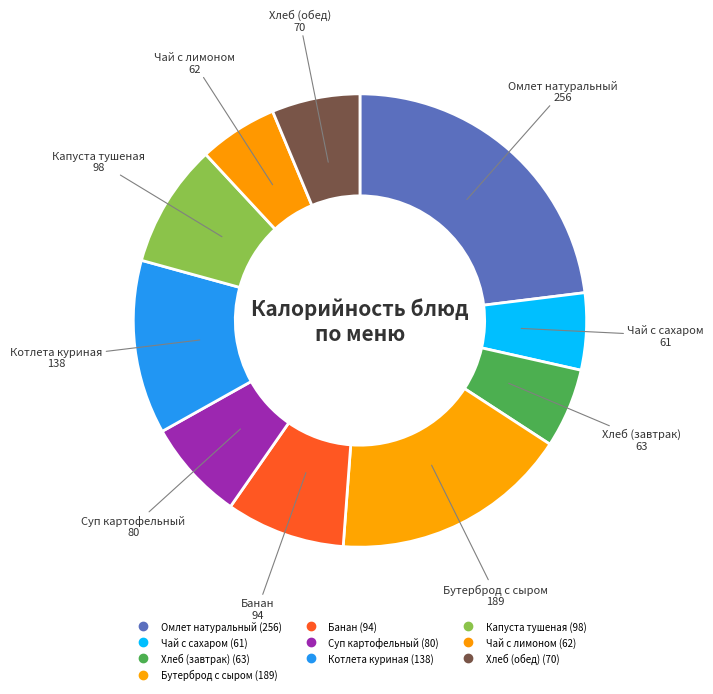

What is the change in value from Омлет натуральный to Хлеб (завтрак)?

-193.2